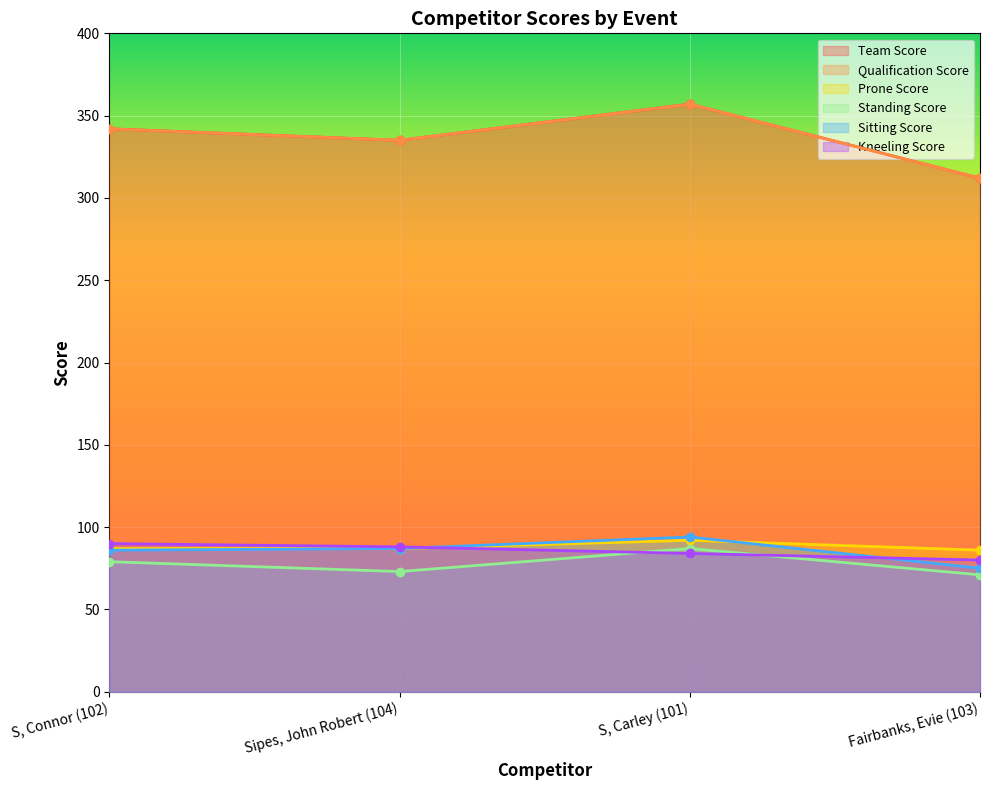

What is the average value of the Qualification Score series?

336